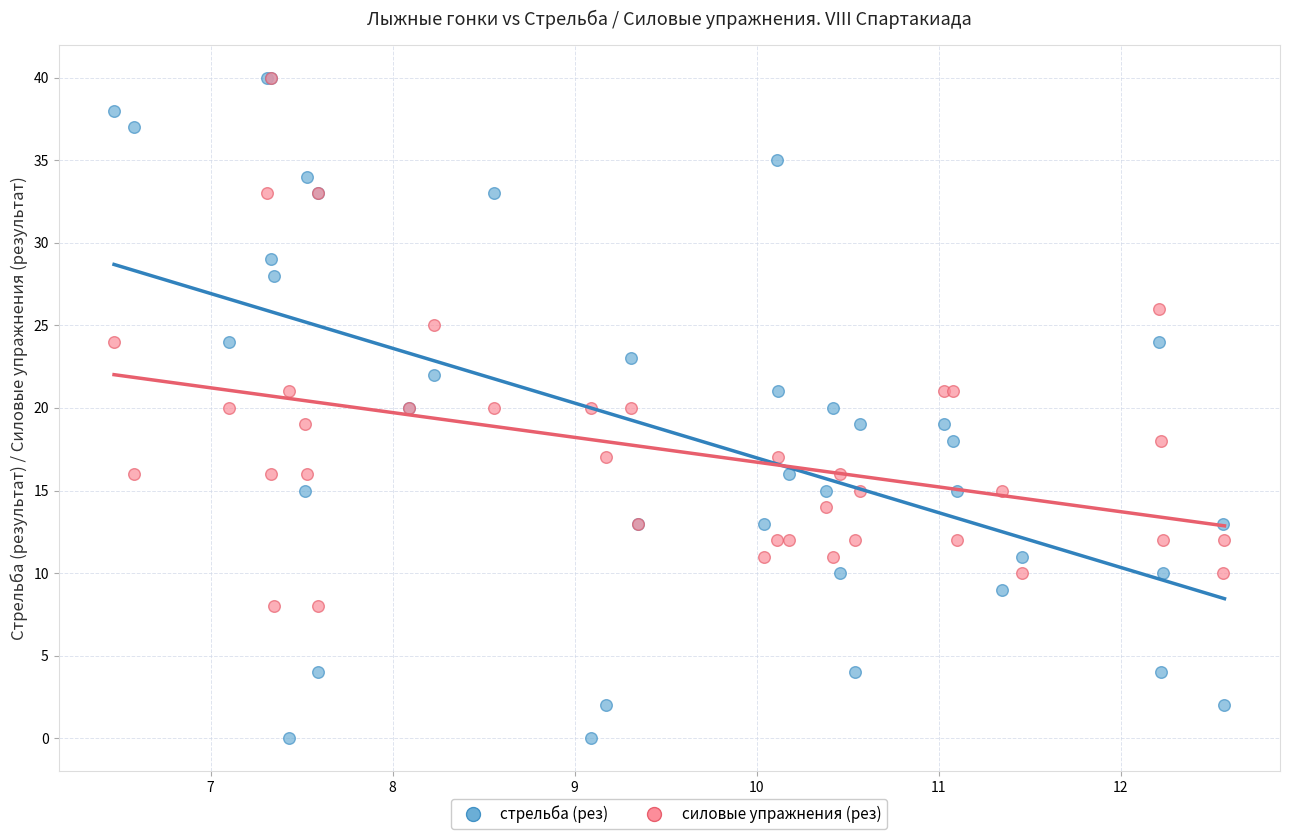

Which series reaches the minimum Y coordinate?

стрельба (рез)